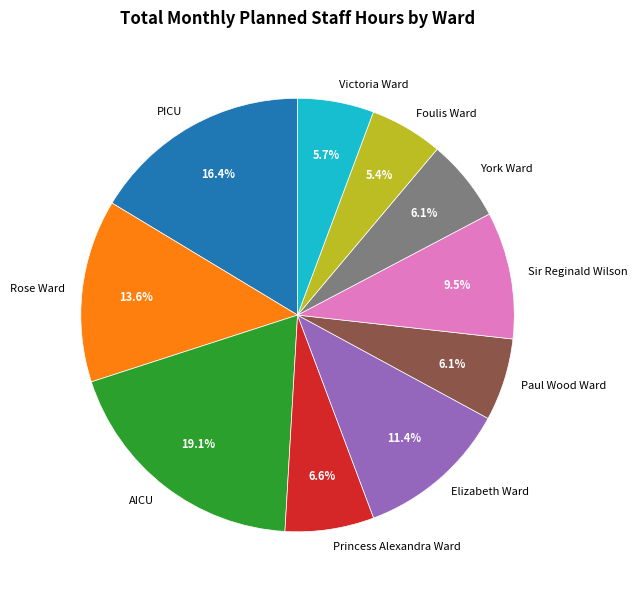

Does any single category account for the majority?

No